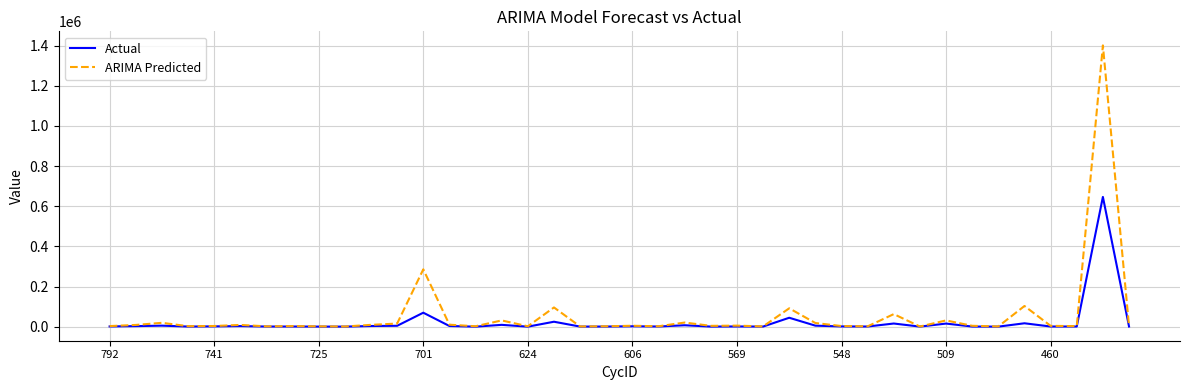

Rank the series by their maximum value, from lowest to highest.

Actual, ARIMA Predicted